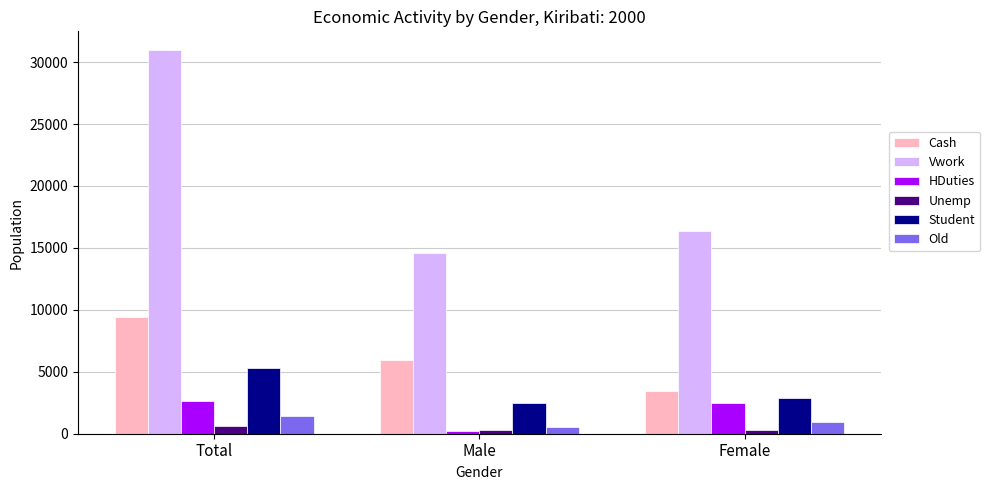

List the labels in order of Student value, smallest first.

Male, Female, Total